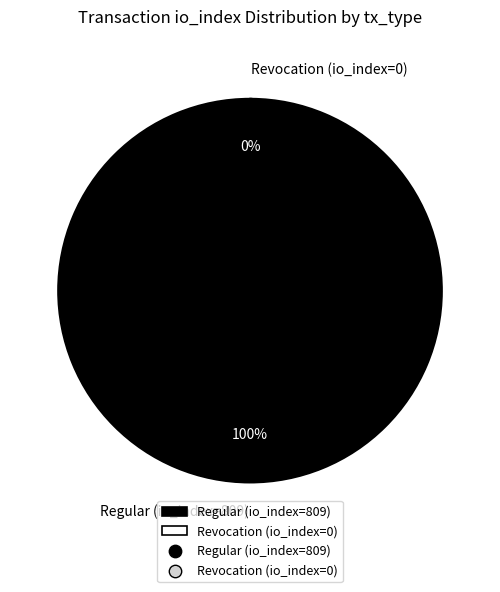

Which category has the biggest portion of the pie?

Regular (io_index=809)